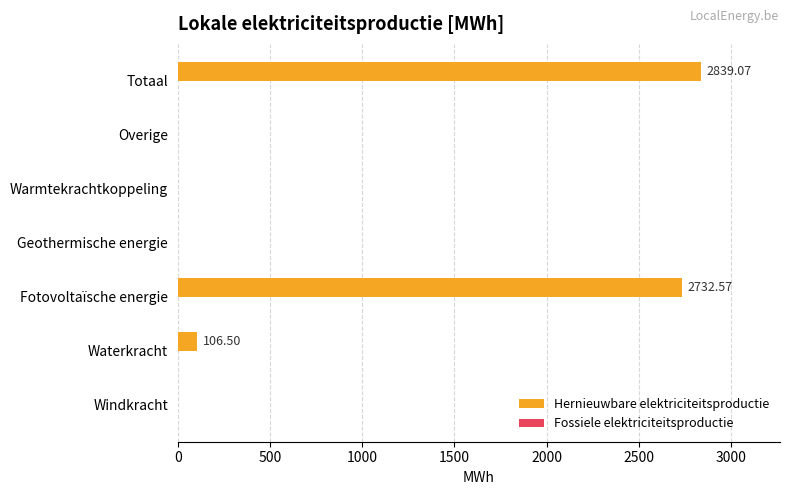

What is the sum of all values?

5678.1